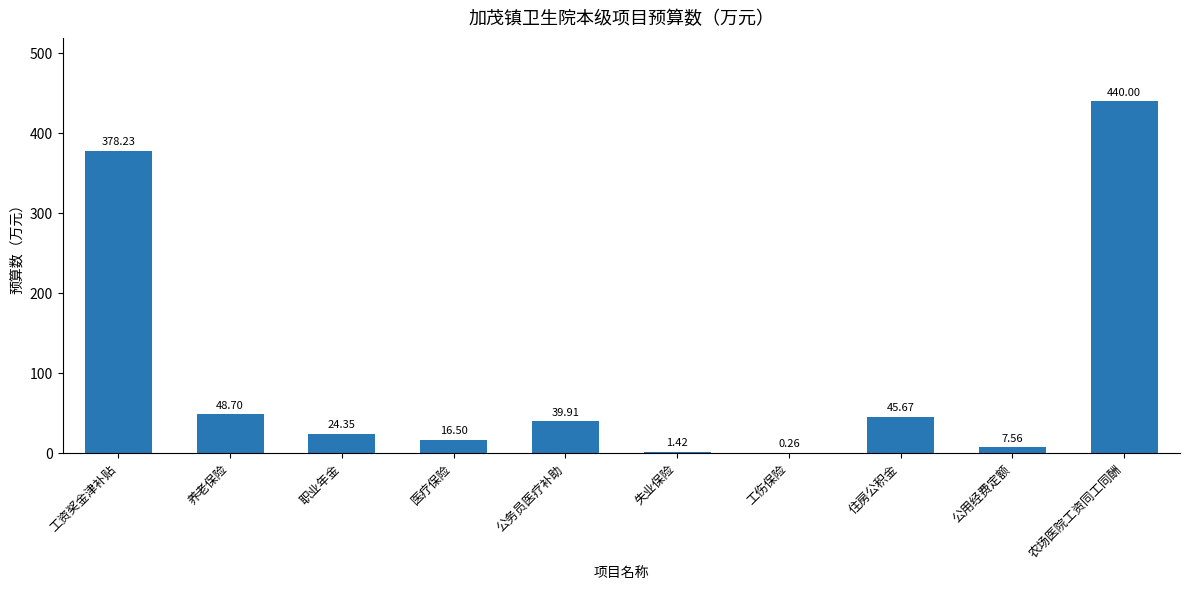

Where is the data nearest to the value 220?

工资奖金津补贴